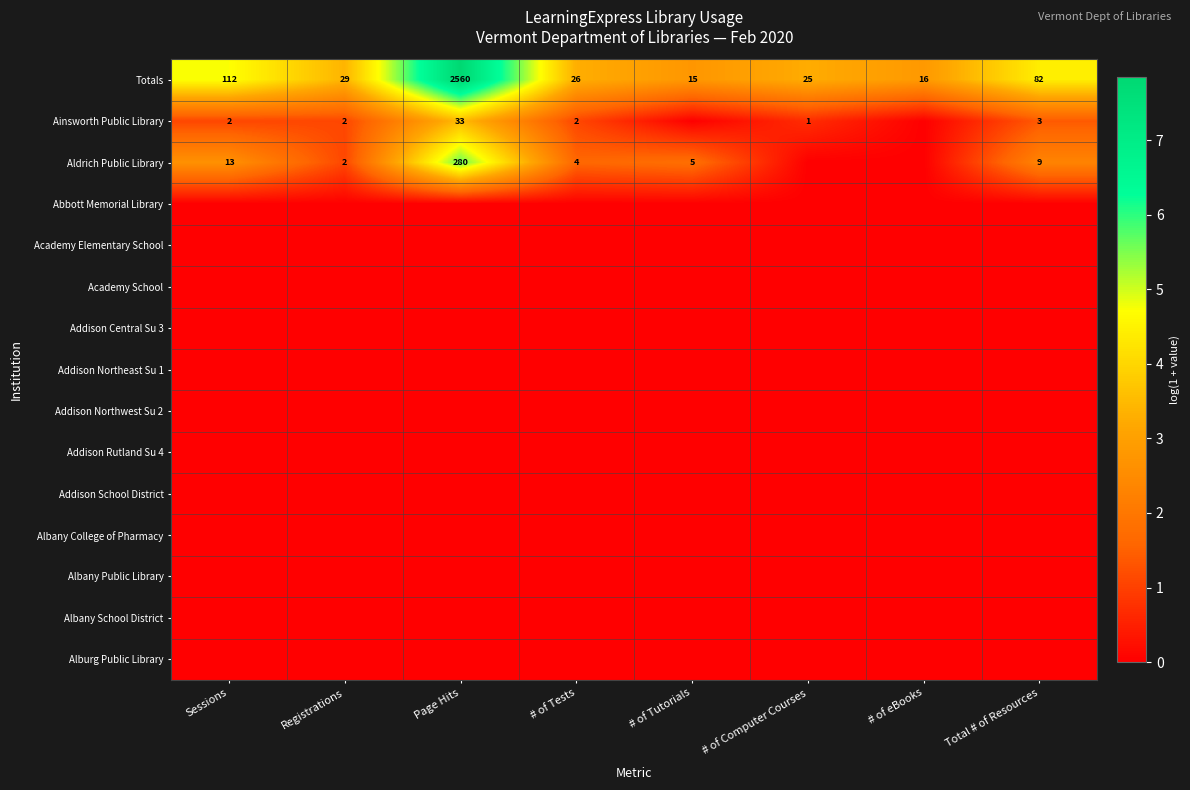

Between Sessions and Registrations, which is larger?

Sessions